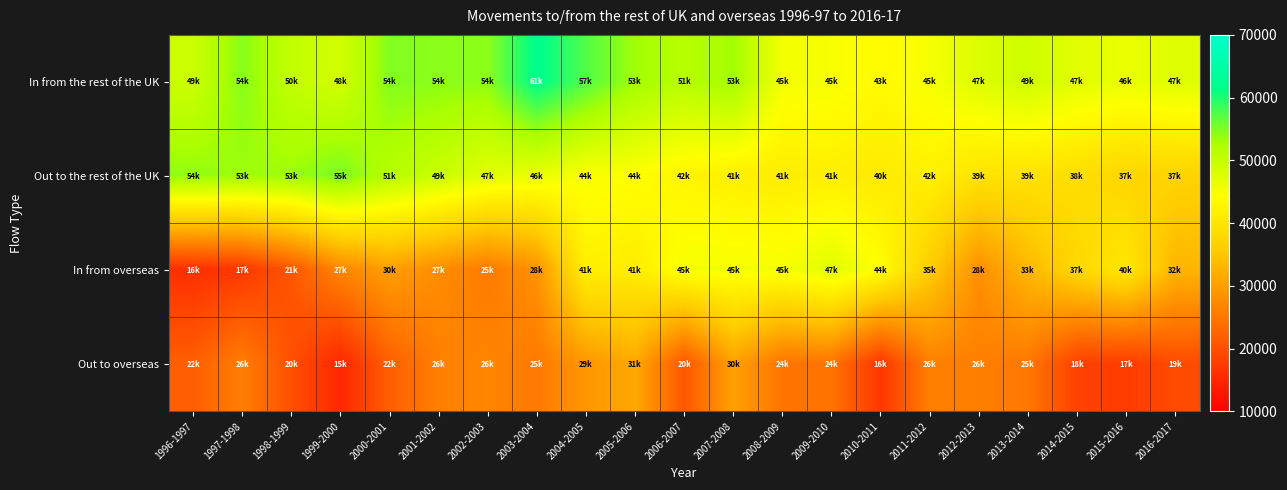

Count the number of categories in the chart.

21